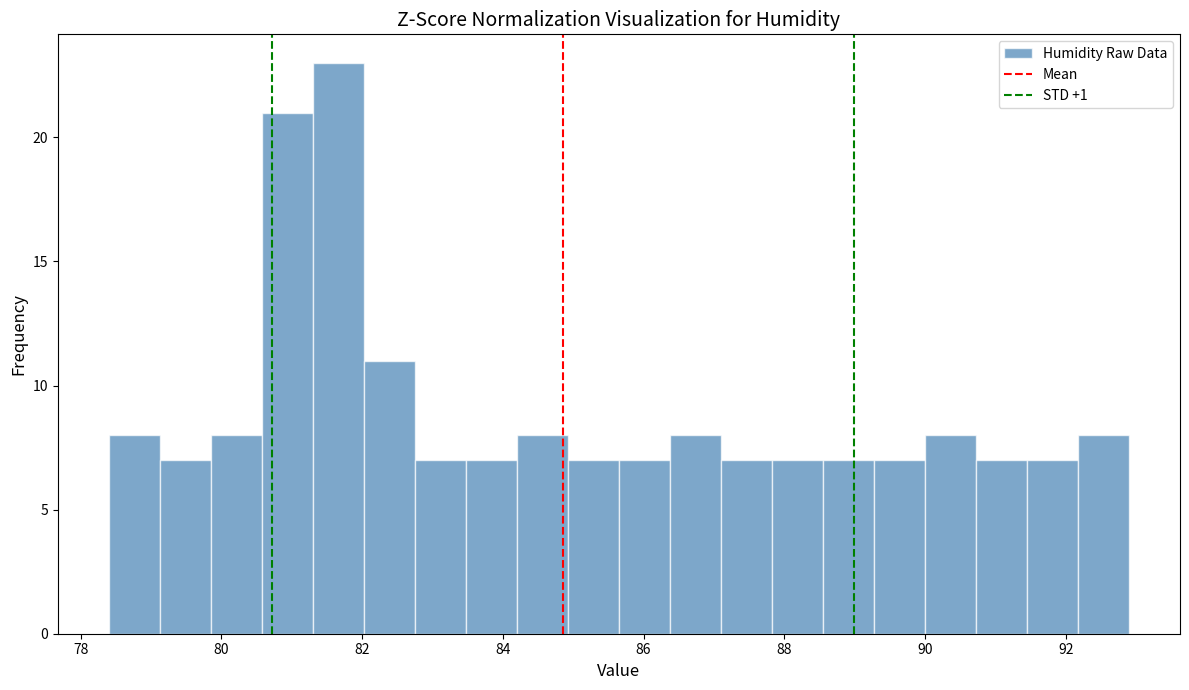

Read against the x-axis, roughly where is the centre of the tallest bar?

81.6